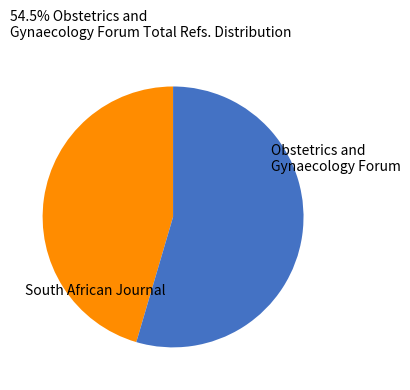

Does any single category account for the majority?

Yes